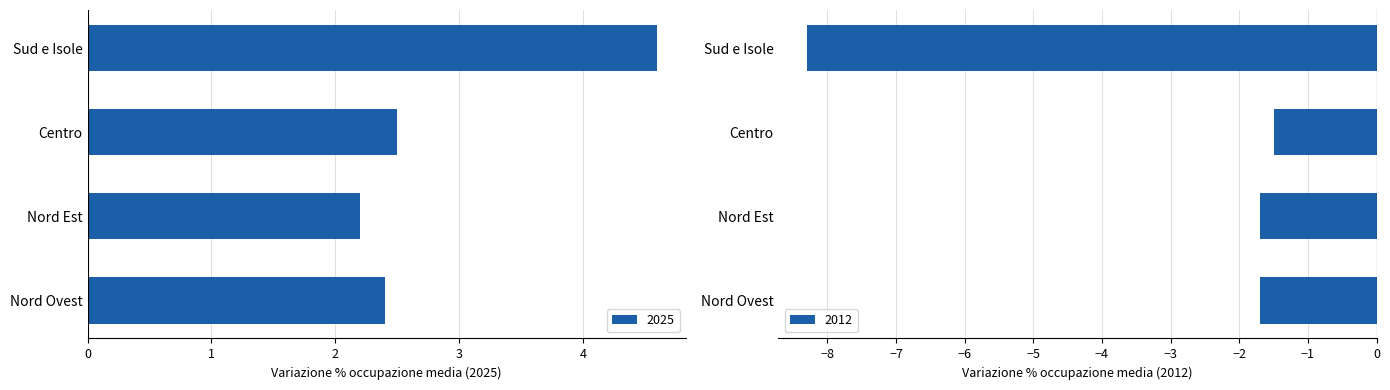

Is it true that 2025 equals 2.2 at Nord Est?

True